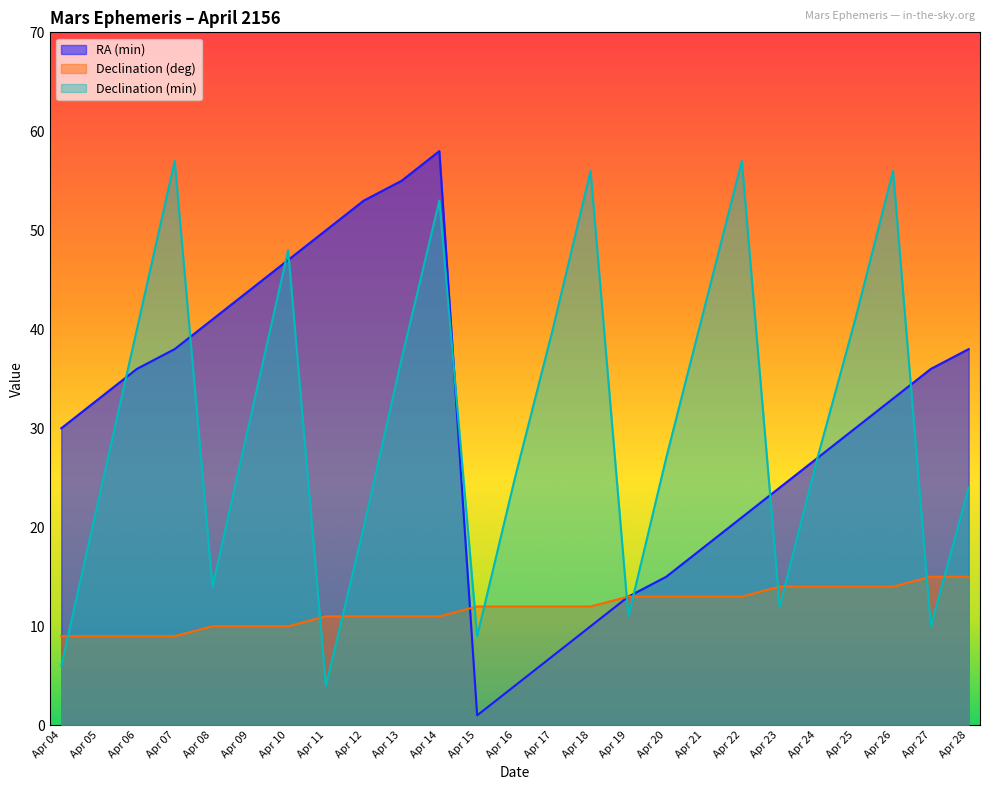

Reading left to right, extract all data points from this chart.

RA (min): 30	33	36	38	41	44	47	50	53	55	58	1	4	7	10	13	15	18	21	24	27	30	33	36	38
Declination (deg): 9	9	9	9	10	10	10	11	11	11	11	12	12	12	12	13	13	13	13	14	14	14	14	15	15
Declination (min): 6	23	40	57	14	31	48	4	20	37	53	9	25	40	56	11	27	42	57	12	27	41	56	10	24